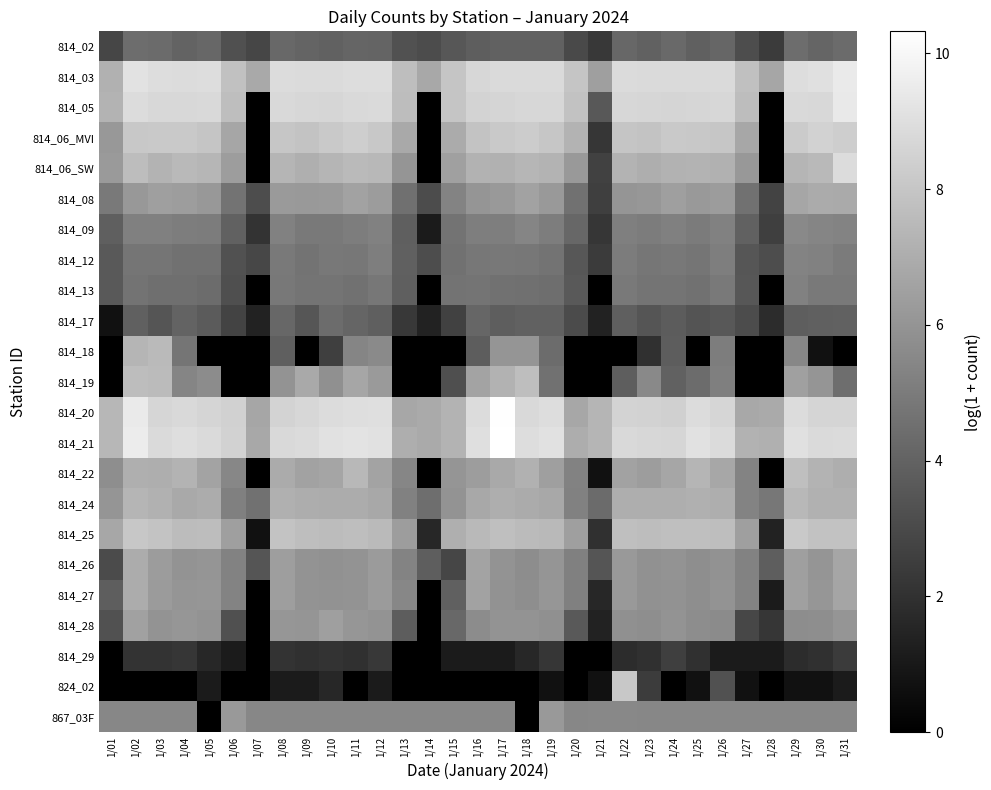

At 1/14, list the series in order from largest to smallest.

814_21, 814_20, 814_03, 867_03F, 814_24, 814_26, 814_12, 814_02, 814_08, 814_25, 814_17, 814_09, 814_05, 814_06_MVI, 814_06_SW, 814_13, 814_18, 814_19, 814_22, 814_27, 814_28, 814_29, 824_02